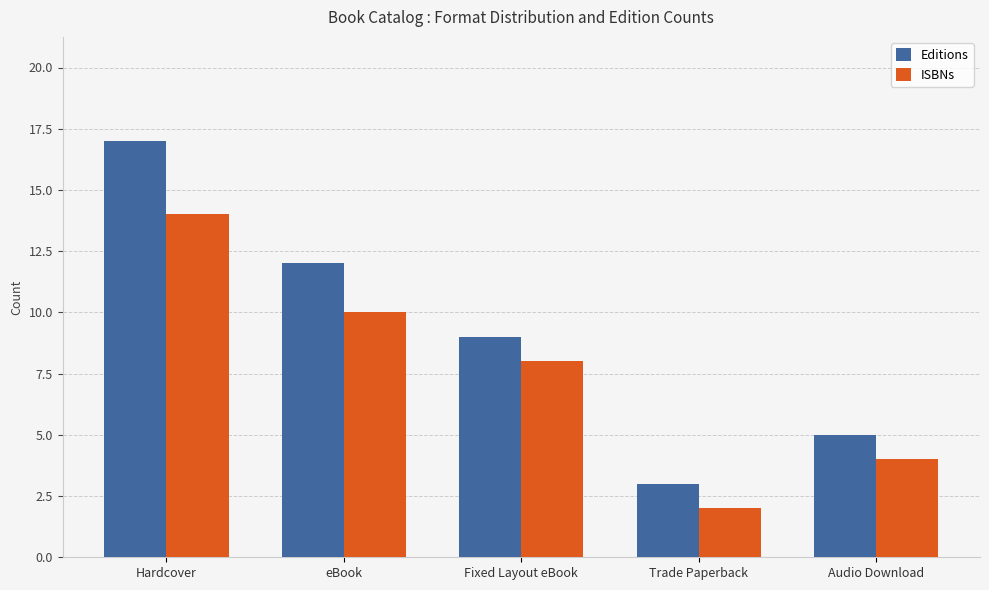

What position from the left is Hardcover?

1